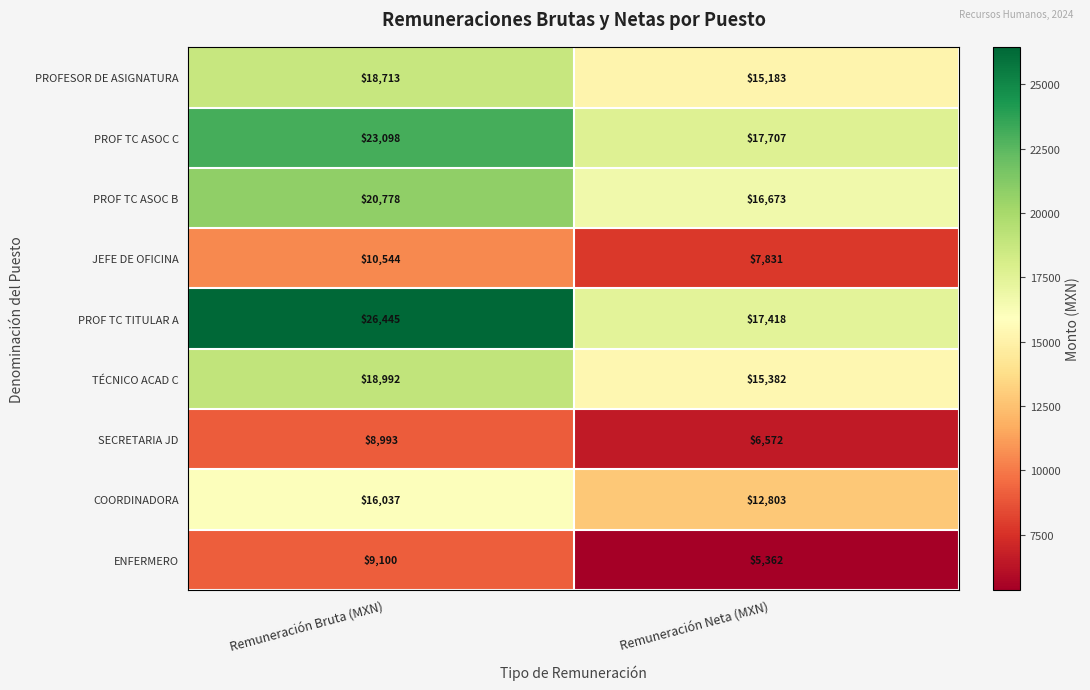

At how many categories does at least one series exceed 19106?

1